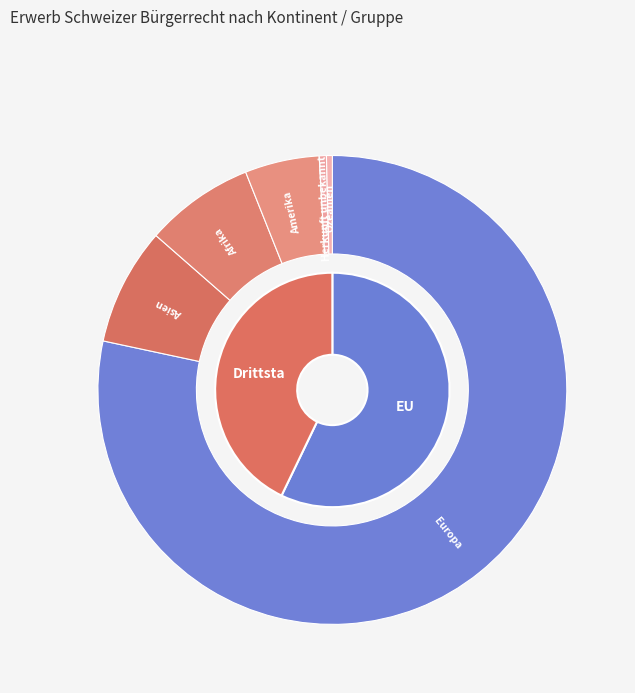

Does Asien represent more than half of the total?

No